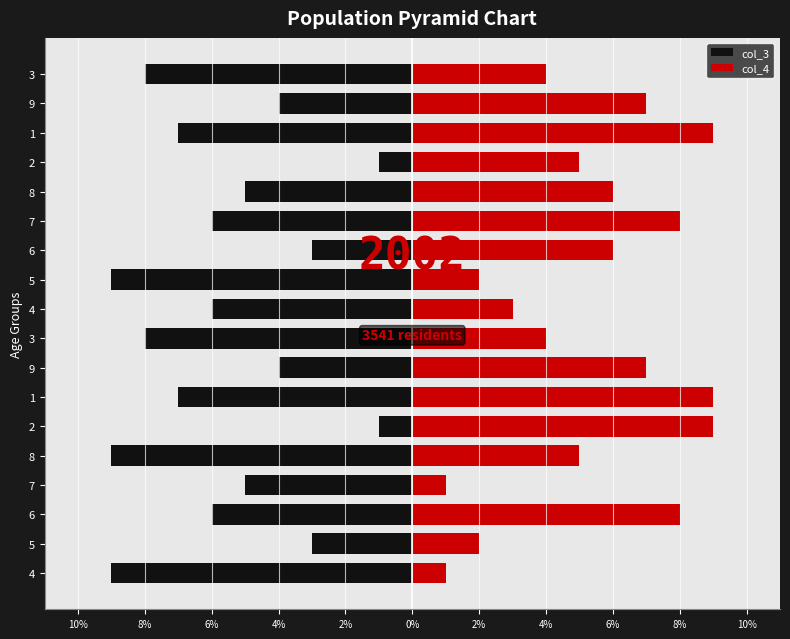

How many values in the col_3 series exceed -6?

8